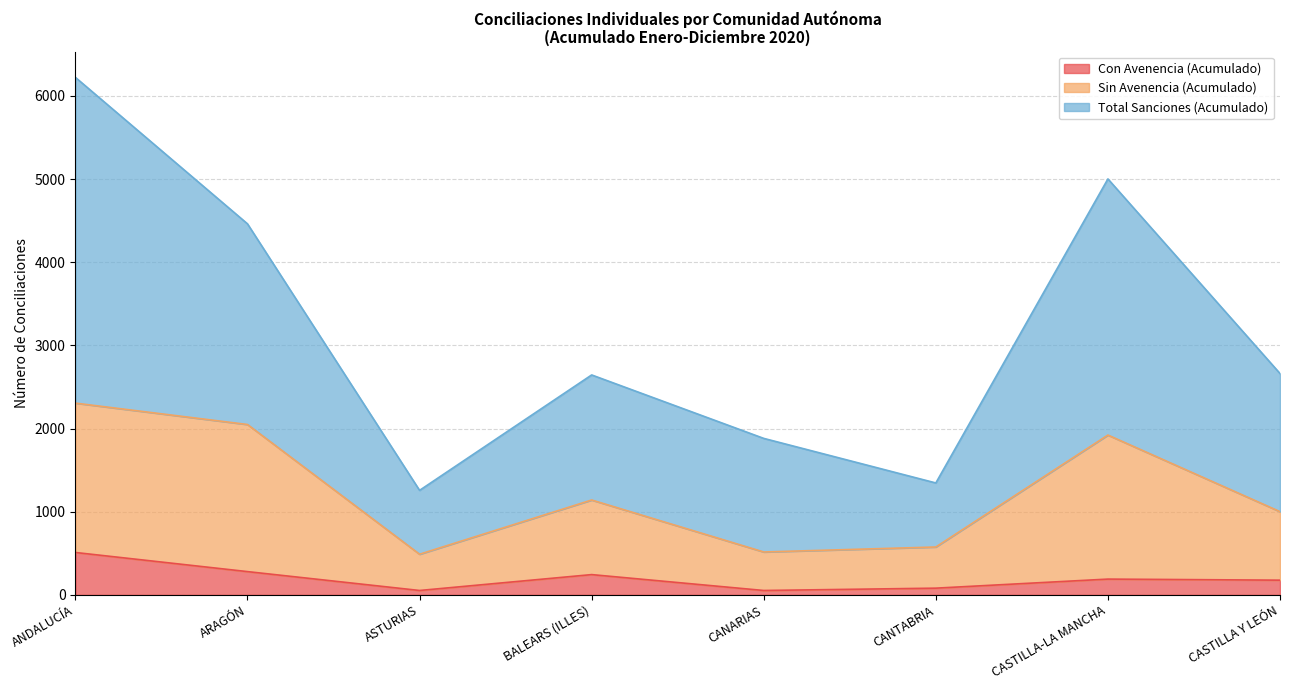

What is the value of the Con Avenencia (Acumulado) point at the 1st from the left?

510